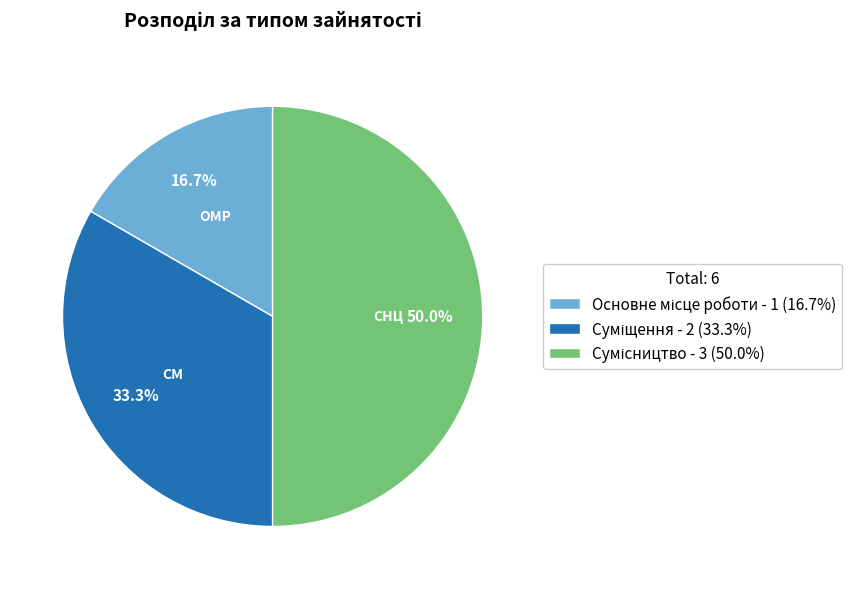

Between Суміщення and Сумісництво, which is larger?

Сумісництво